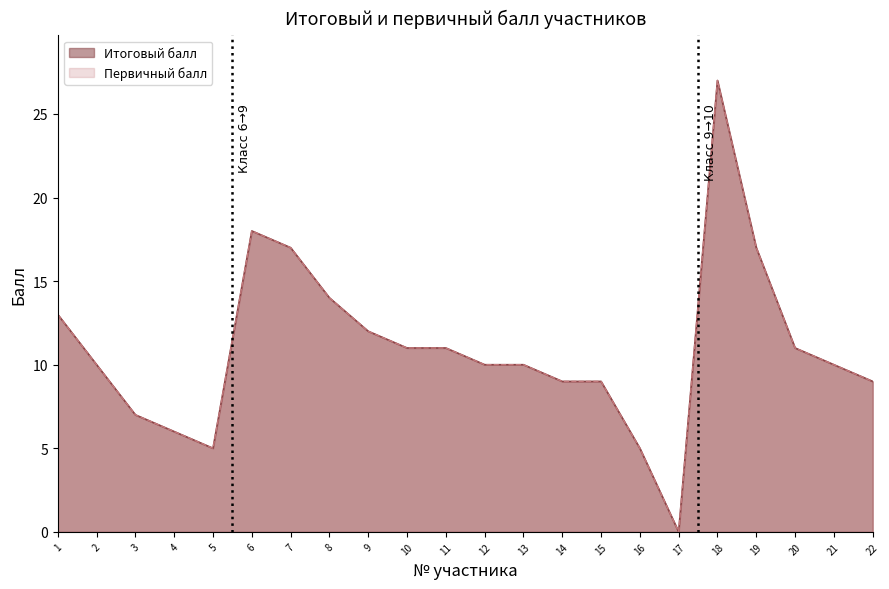

Between 16 and 13, which is larger?

13